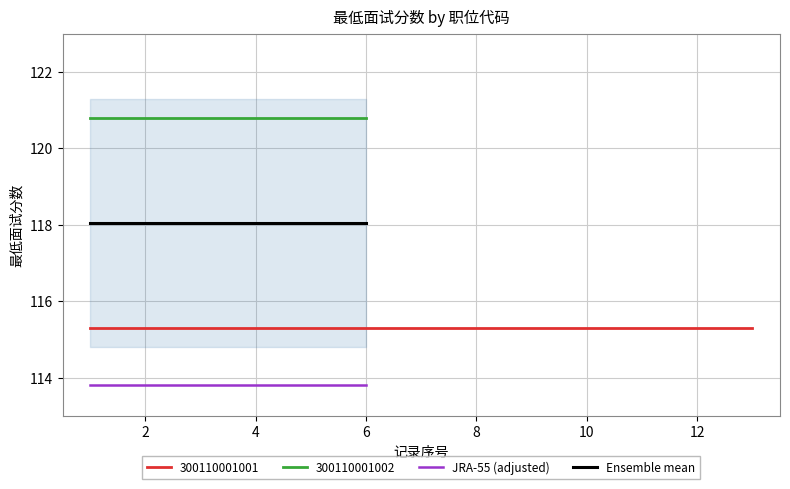

Does the chart have visible grid lines?

Yes